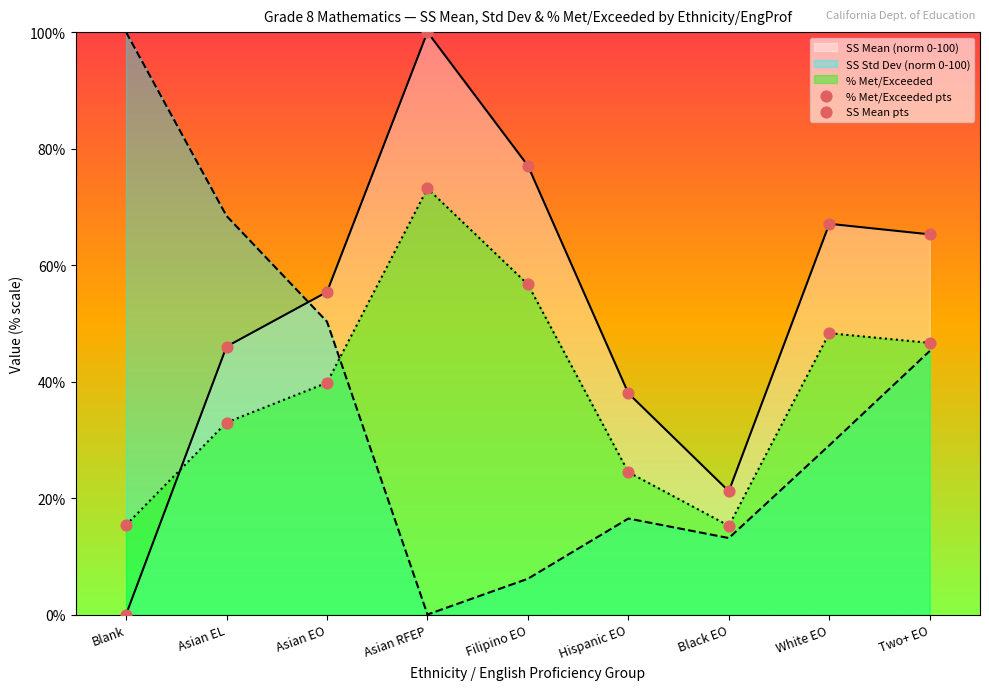

Which series has the widest spread of Y values?

SS Mean pts